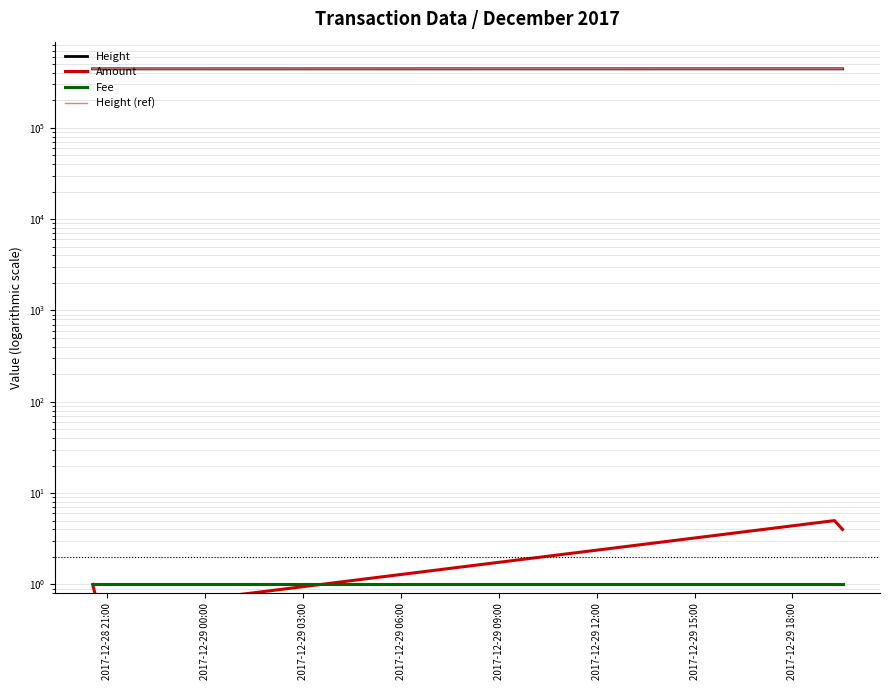

The Height (ref) series shows 633350.1 at 2017-12-28 21:00. True or false?

False